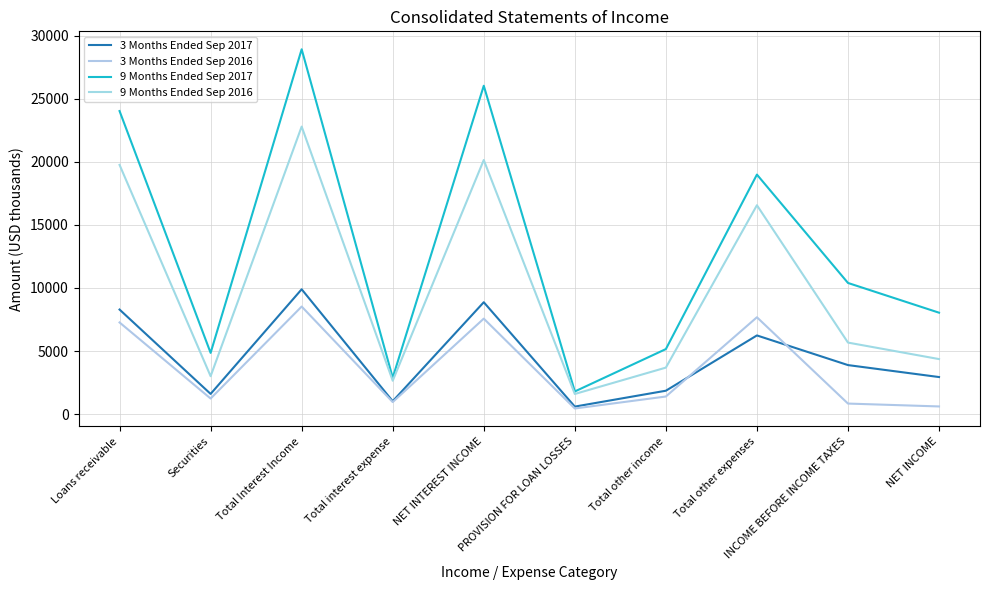

At which label is 3 Months Ended Sep 2017 closest to 5248?

Total other expenses